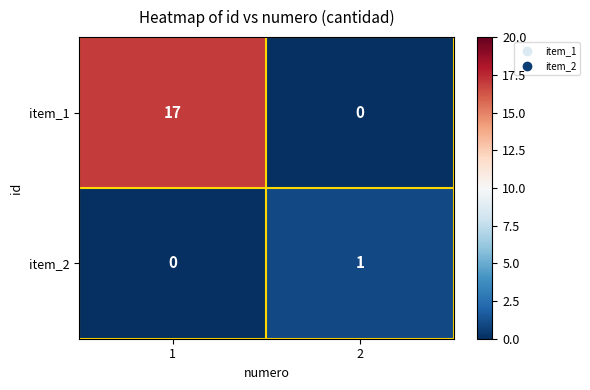

Reading left to right, what are all the values shown in this chart?

item_1: 1=17	2=0
item_2: 1=0	2=1